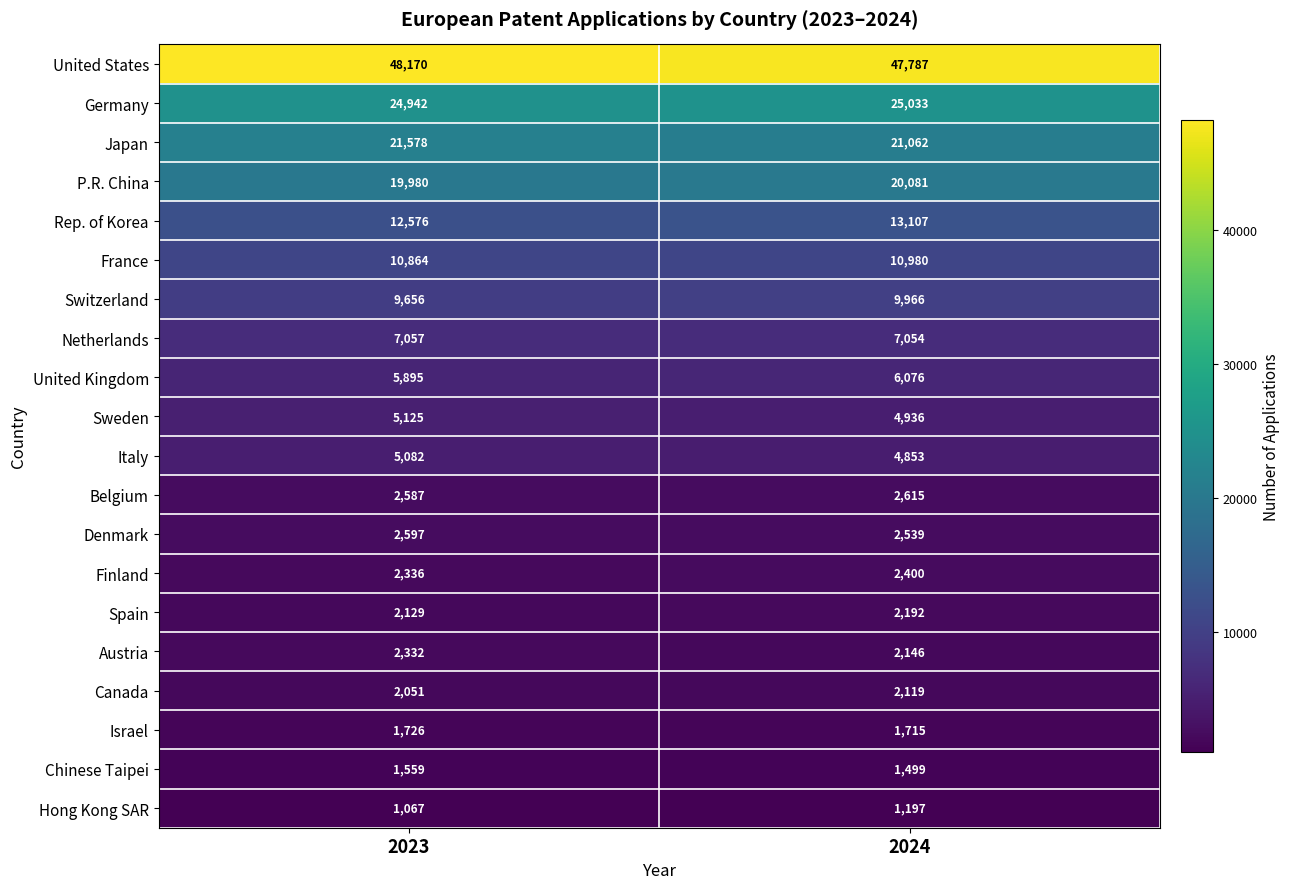

The value of Canada at 2024 is 2119. True or false?

True